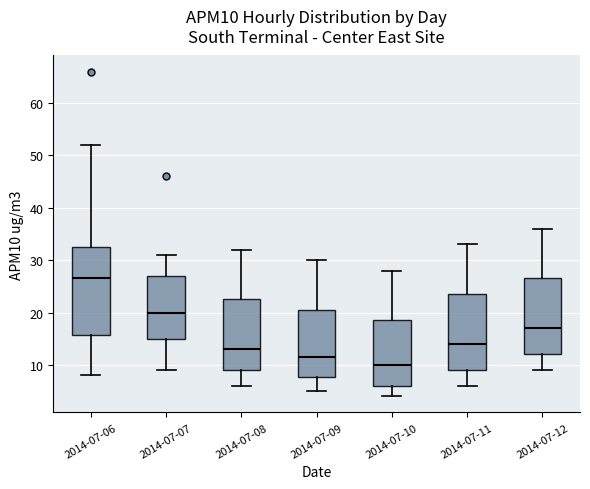

Reading left to right, read every box against the y-axis: the position of its median line, the range the box covers, and the ends of its whiskers. The values are not printed on the chart, so give them approximately, as read against the axis.

2014-07-06: median 27, box 16 to 33, whiskers 8 to 52
2014-07-07: median 20, box 15 to 27, whiskers 9 to 31
2014-07-08: median 13, box 9 to 23, whiskers 6 to 32
2014-07-09: median 12, box 8 to 21, whiskers 5 to 30
2014-07-10: median 10, box 6 to 19, whiskers 4 to 28
2014-07-11: median 14, box 9 to 24, whiskers 6 to 33
2014-07-12: median 17, box 12 to 27, whiskers 9 to 36